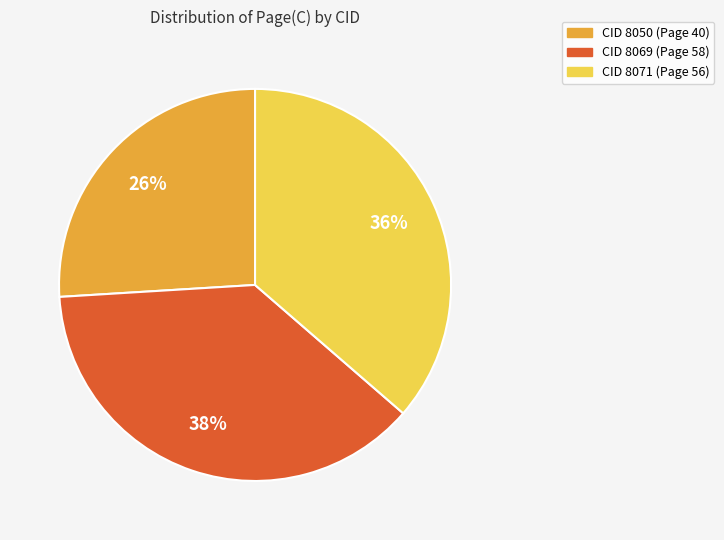

Is there any slice that represents more than half of the pie?

No